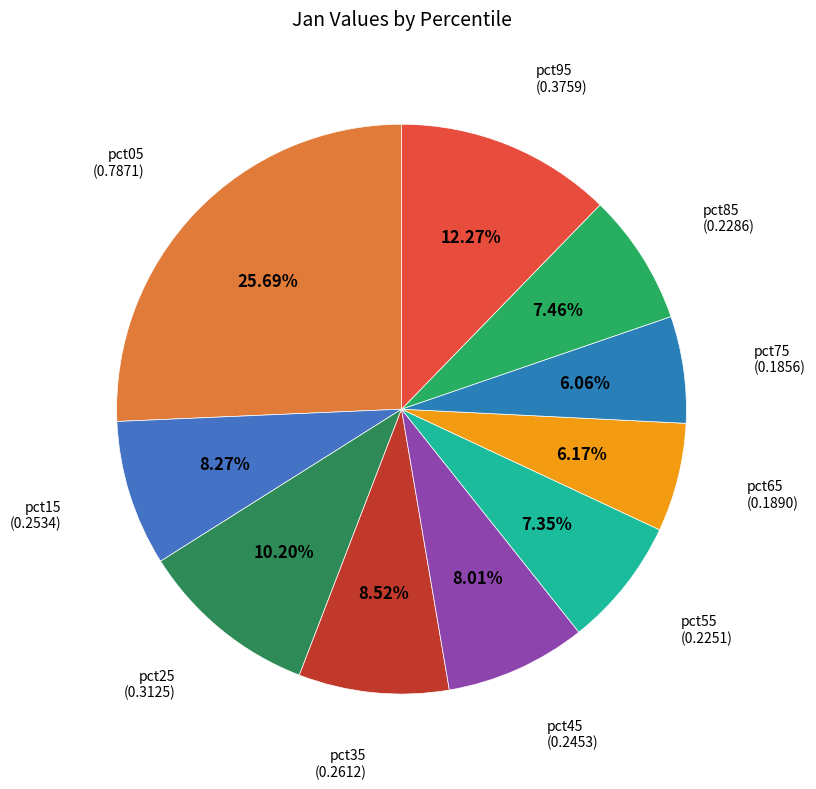

Between pct85 and pct15, which is larger?

pct15